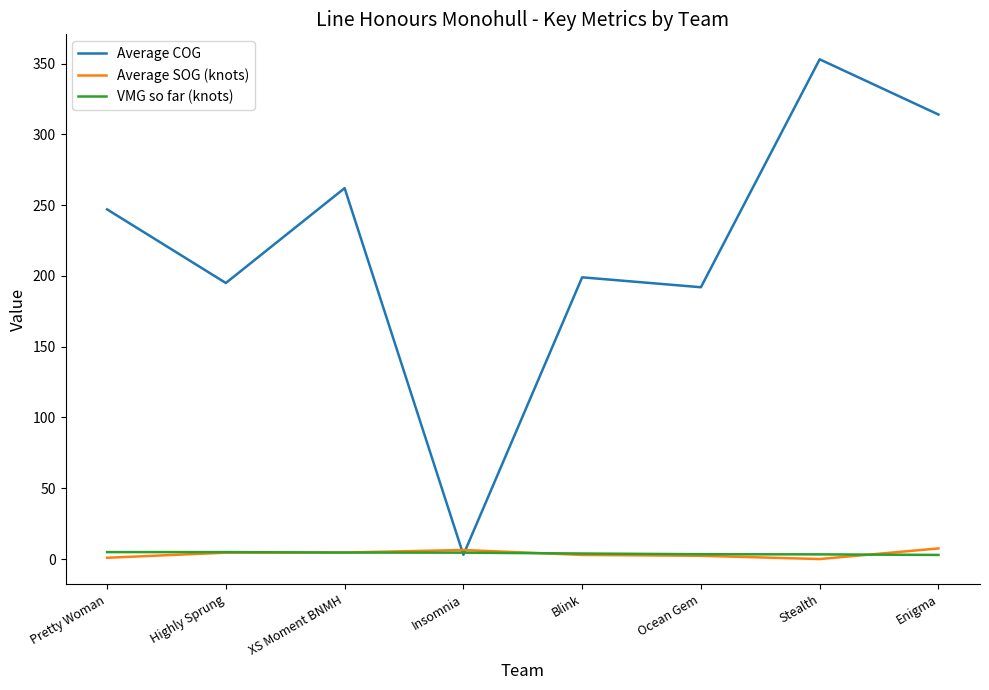

How many lines are shown in the chart?

3